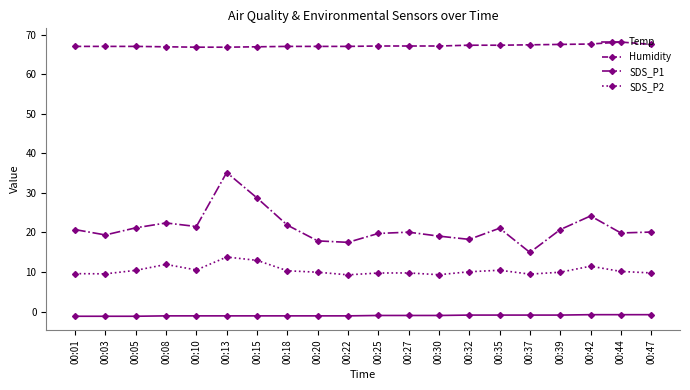

True or false: SDS_P2 has more than 2 points higher than both neighbors.

True